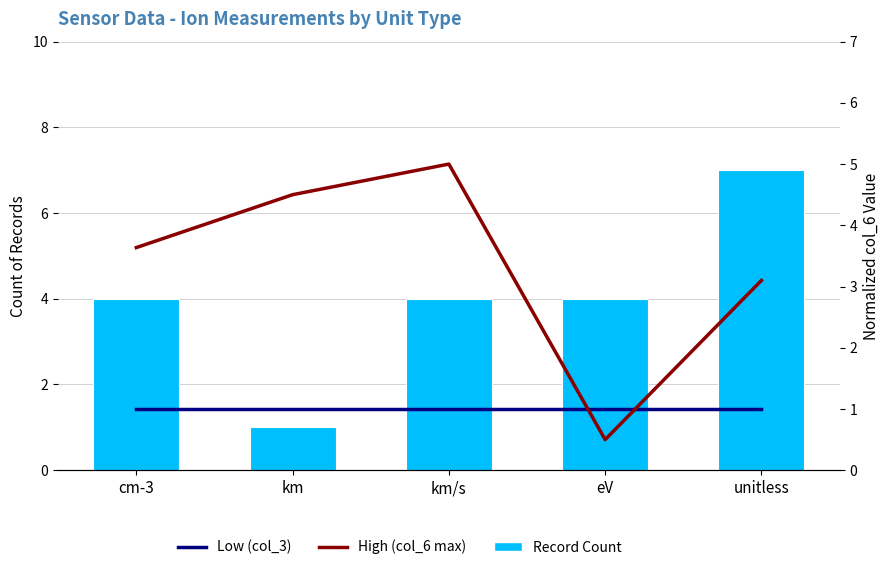

Reading right to left, list all the values displayed in this chart.

Record Count: 7.0	4.0	4.0	1.0	4.0
Low (col_3 min): 1.0	1.0	1.0	1.0	1.0
High (col_6 max): 3.1	0.5	5.0	4.5	3.6